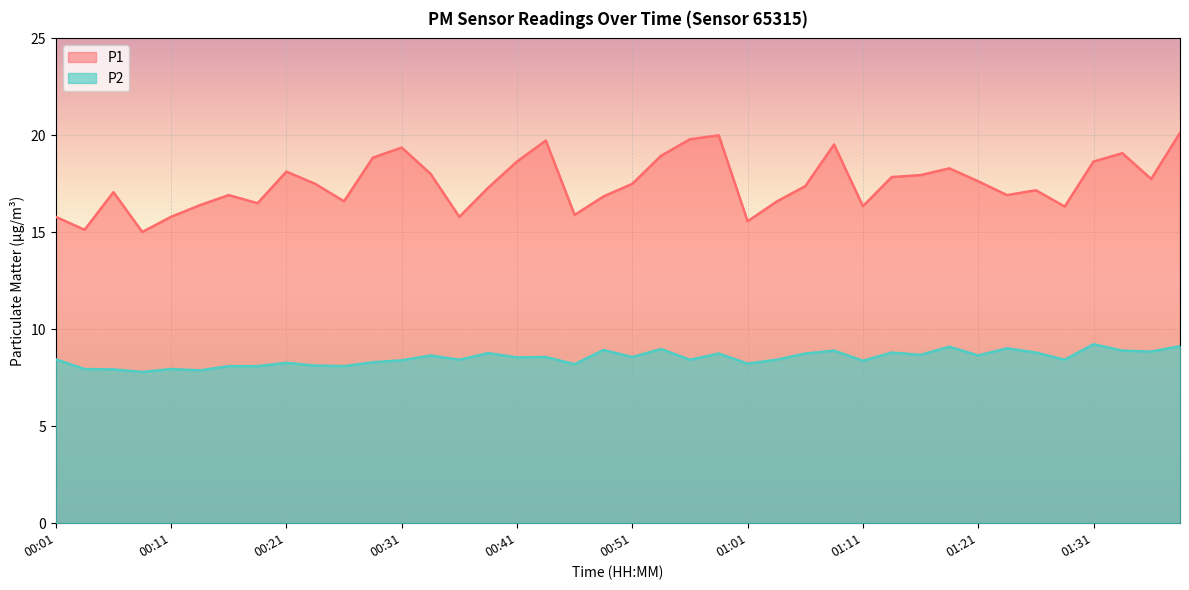

At how many categories does at least one series exceed 8?

40